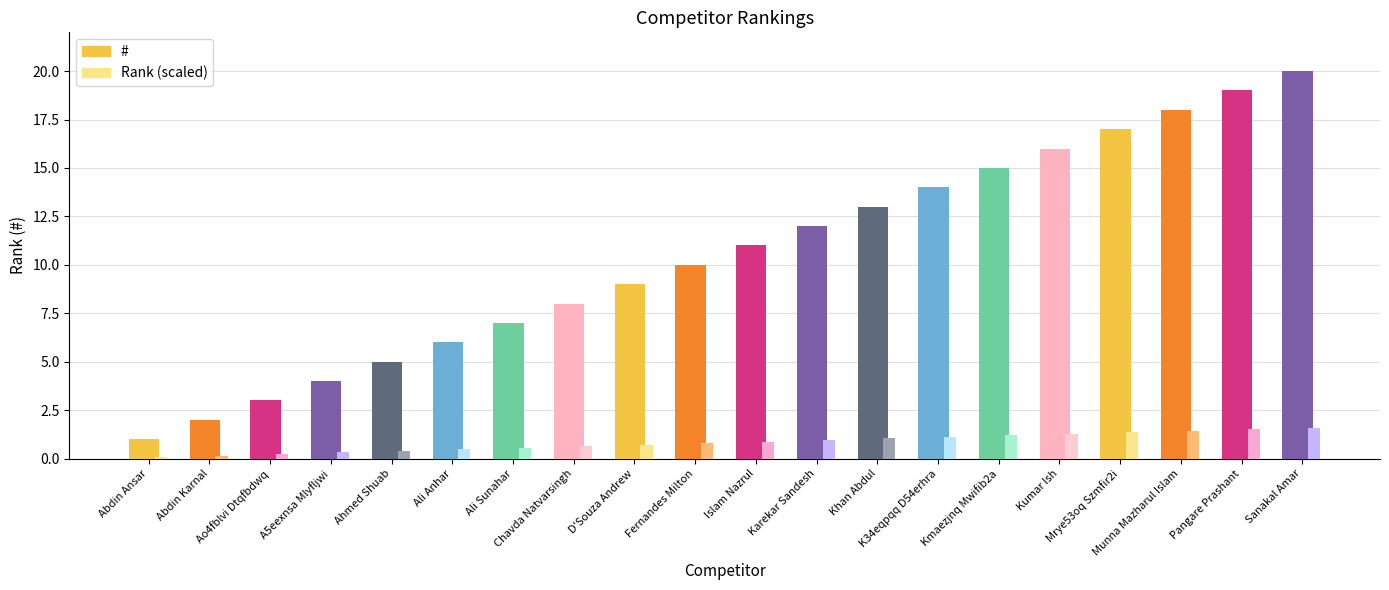

What is the difference between the values at Islam Nazrul and Ao4fblvi Dtqfbdwq?

8